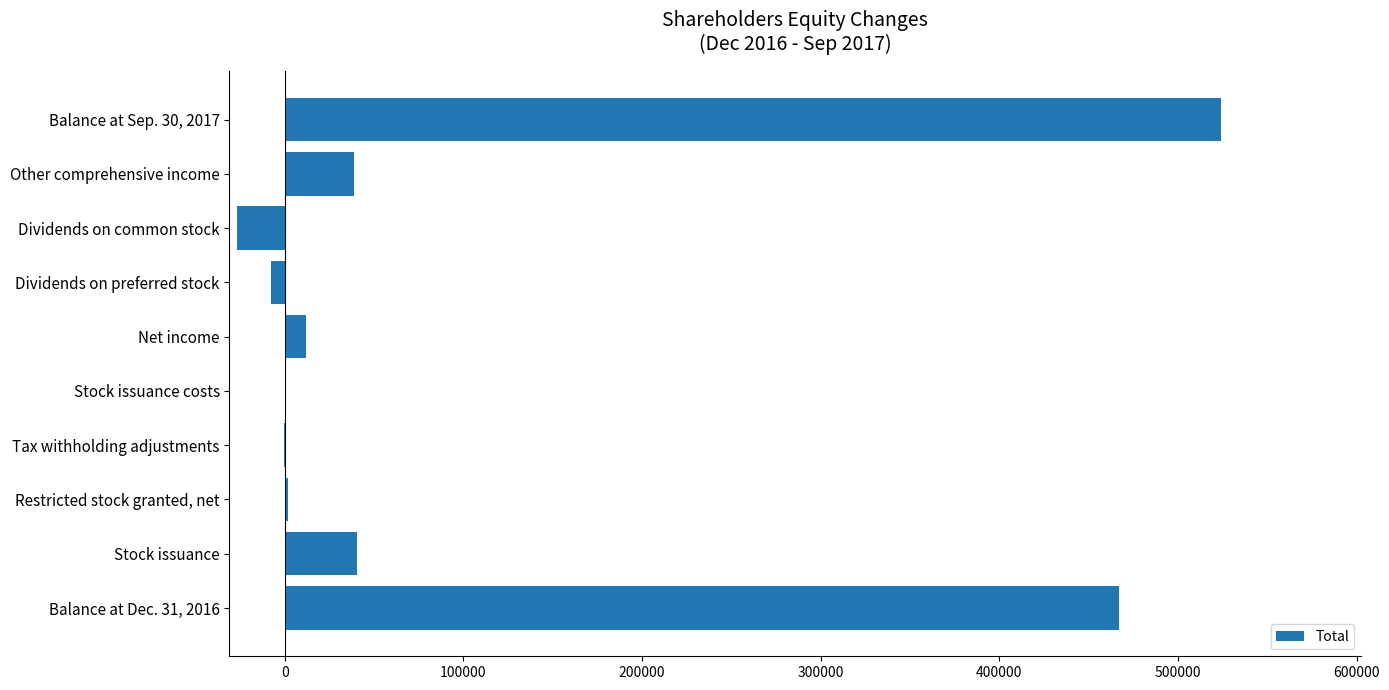

What is the greatest value displayed?

524099